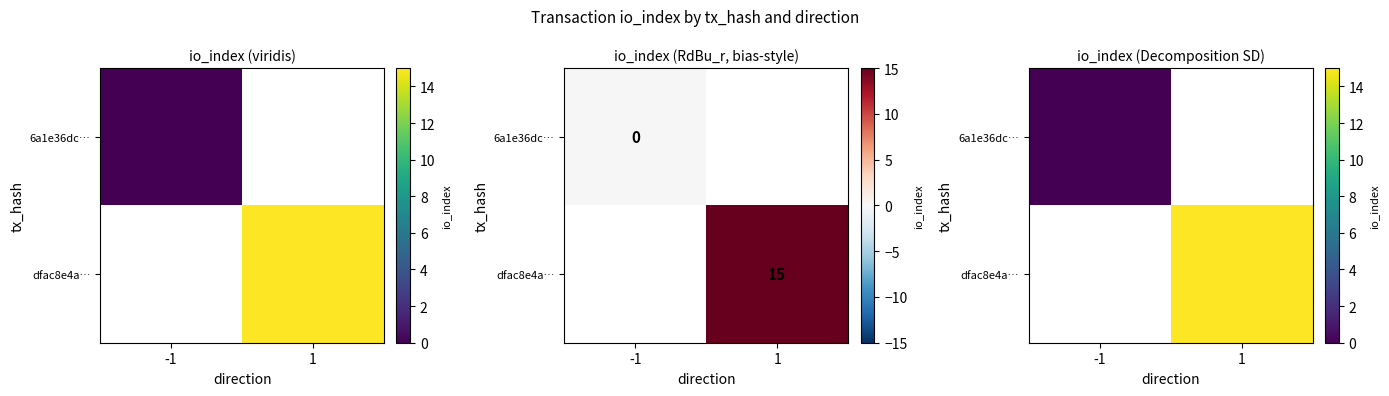

Rank the categories by 6a1e36dc… value from lowest to highest.

-1, 1